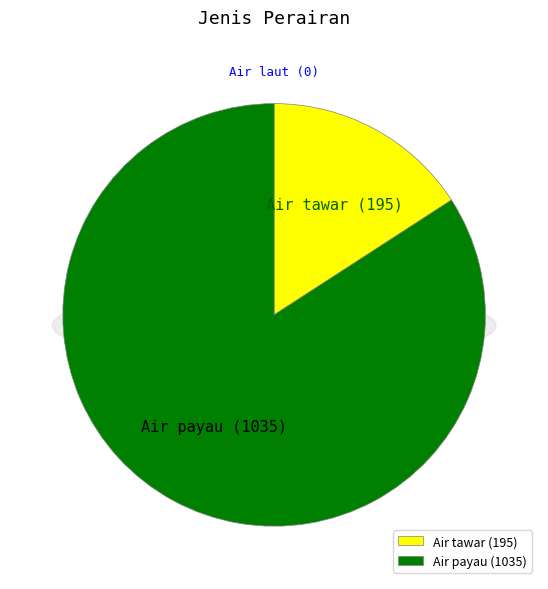

Which slice is the smallest?

Air laut